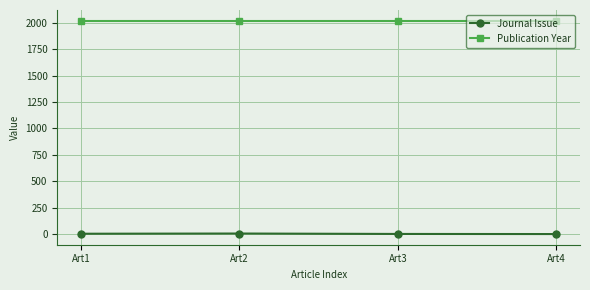

True or false: Journal Issue and Publication Year intersect in this chart.

False